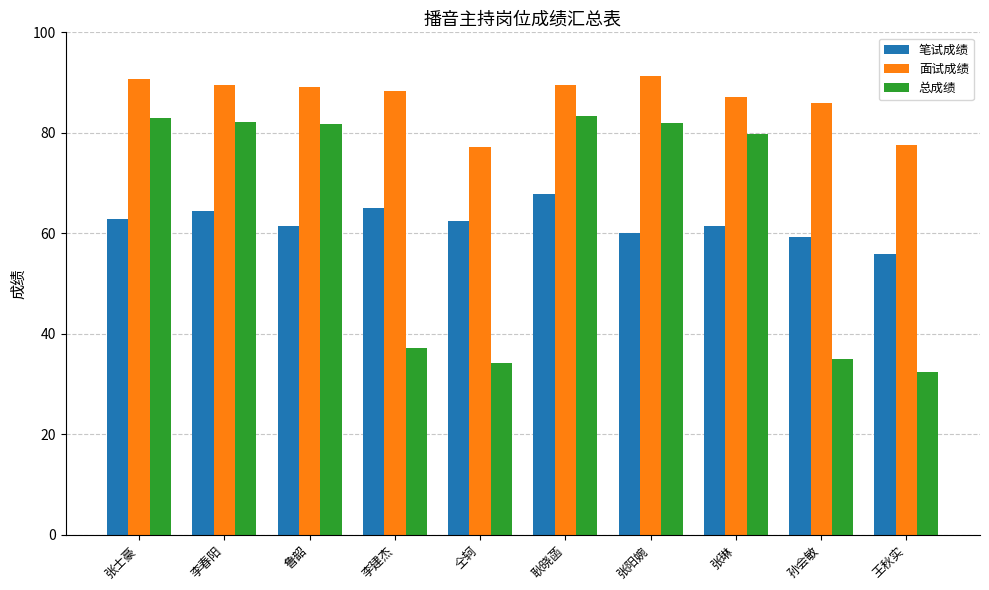

Is the value of 面试成绩 at 张士豪 greater than the value of 笔试成绩 at 李建杰?

Yes